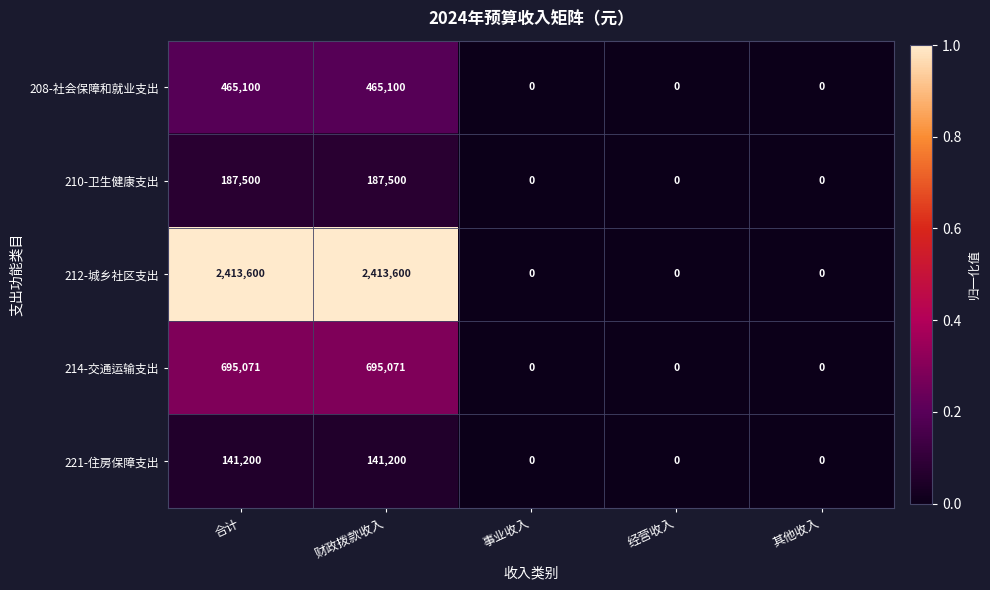

How many 208-社会保障和就业支出 values are between 0 and 465100?

5